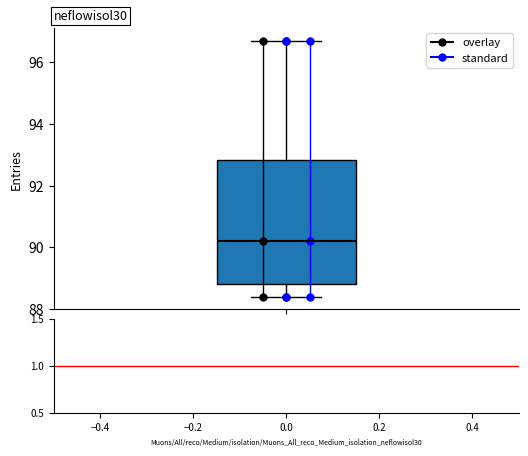

Read this box plot against the y-axis: the position of the median line, the range covered by the box, and the ends of both whiskers. The values are not printed on the chart, so give them approximately, as read against the axis.

median 90.2, box 88.8 to 92.8, whiskers 88.4 to 96.8